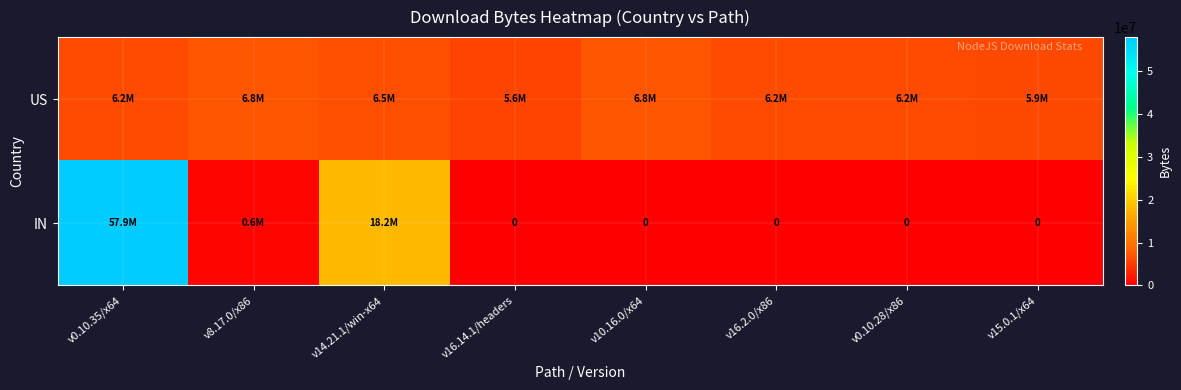

What is the difference between the IN values at v10.16.0/x64 and v14.21.1/win-x64?

18186385